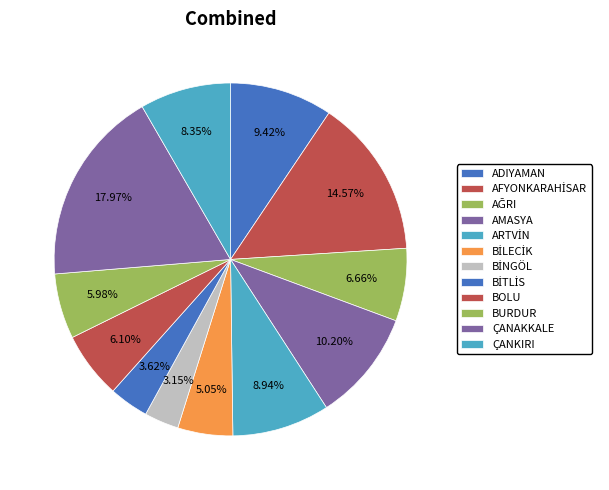

Is there any slice that represents more than half of the pie?

No